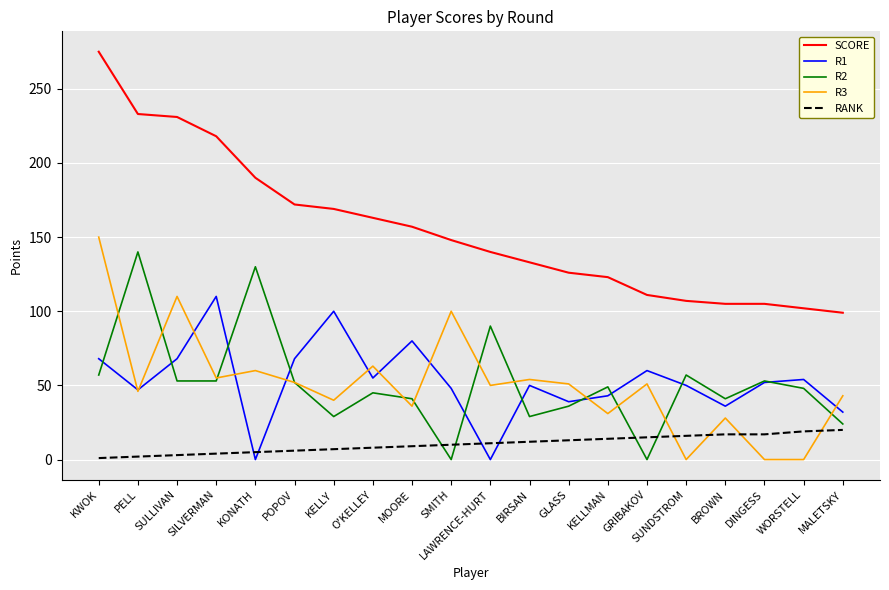

Which label corresponds to the largest value in the chart?

KWOK